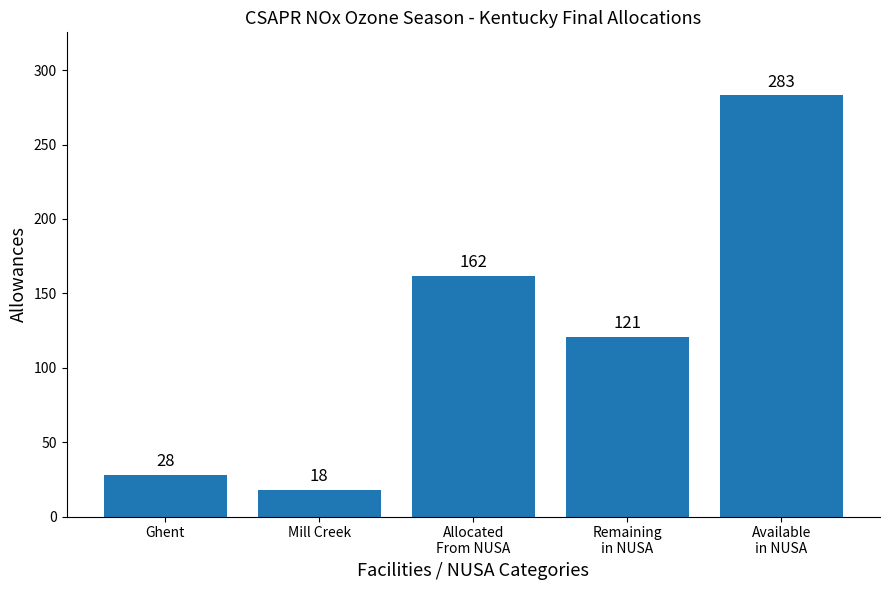

Are the bars horizontal?

No